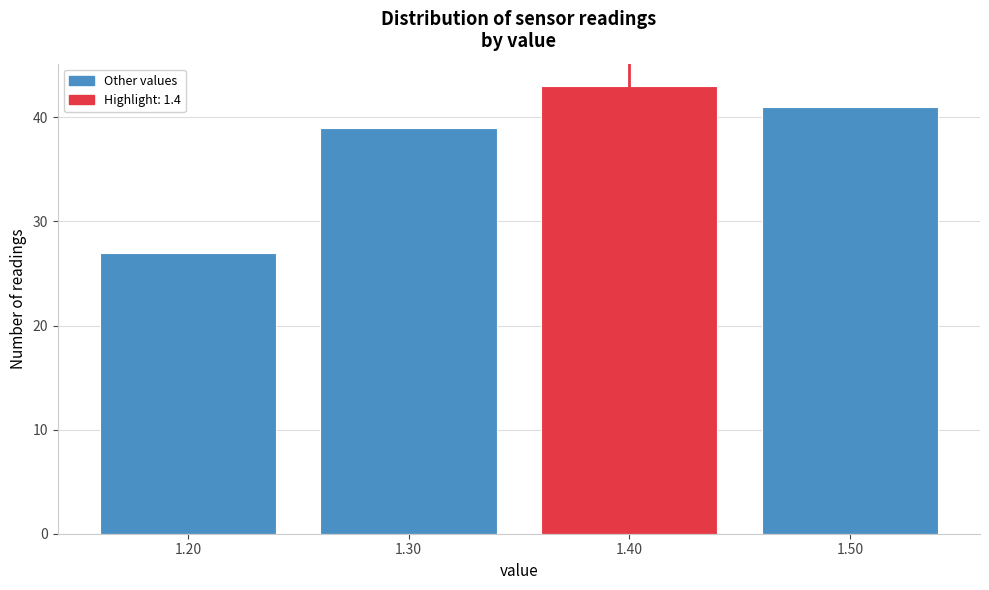

Reading left to right, transcribe all the data shown in this chart.

1.20=27	1.30=39	1.40=43	1.50=41